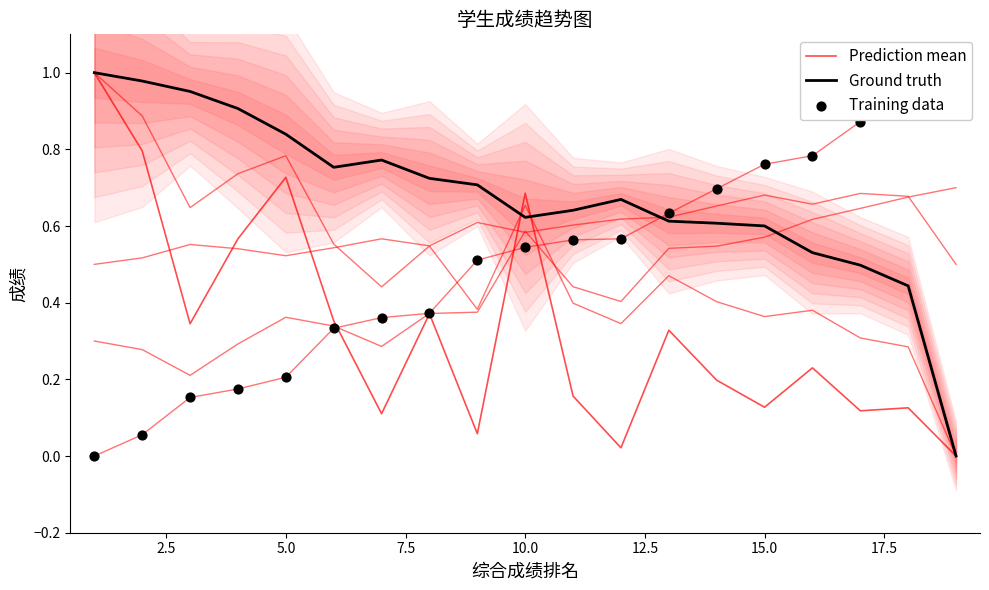

At how many categories does at least one series exceed 0?

19